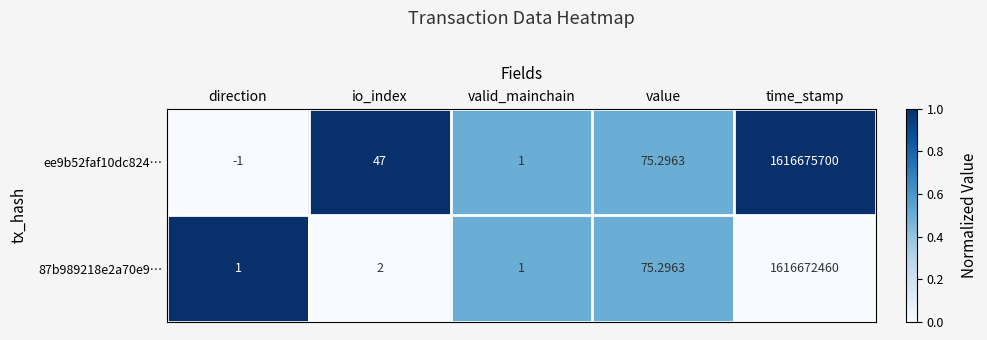

Which series has the widest spread of values?

ee9b52faf10dc824…